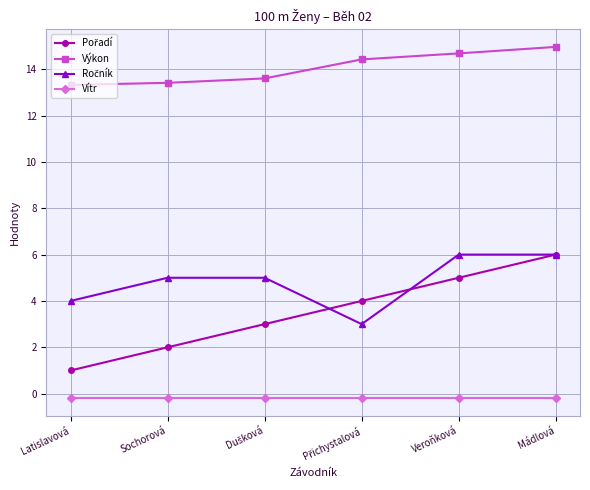

What is the highest value of the Výkon series?

15.0